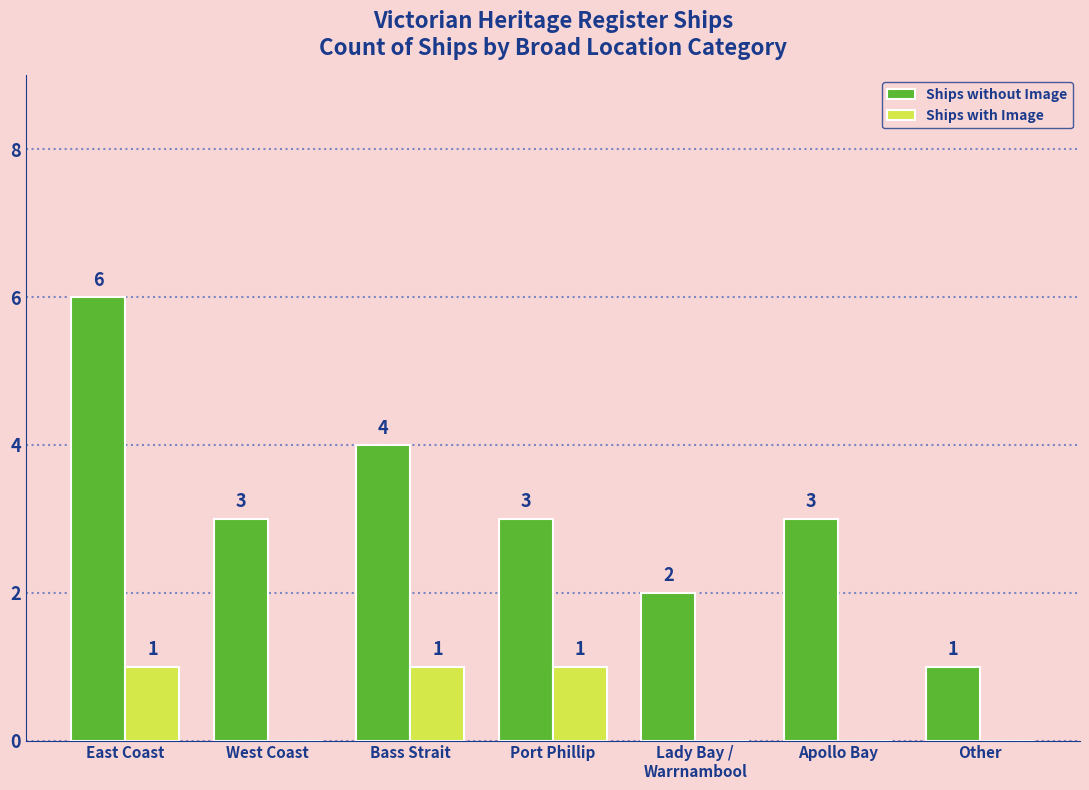

How many data points does each series have?

7